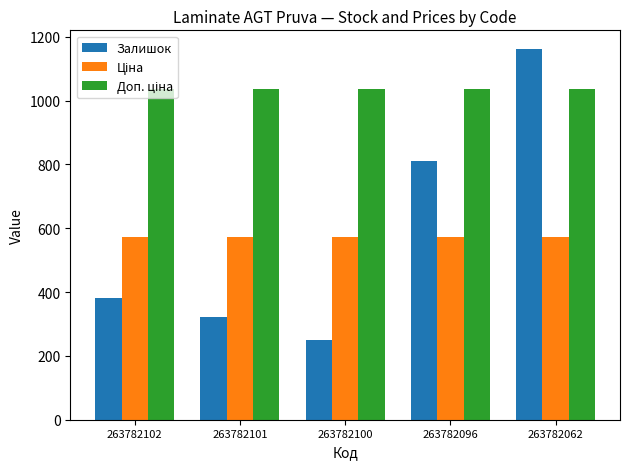

What is the minimum value shown in the chart?

249.0